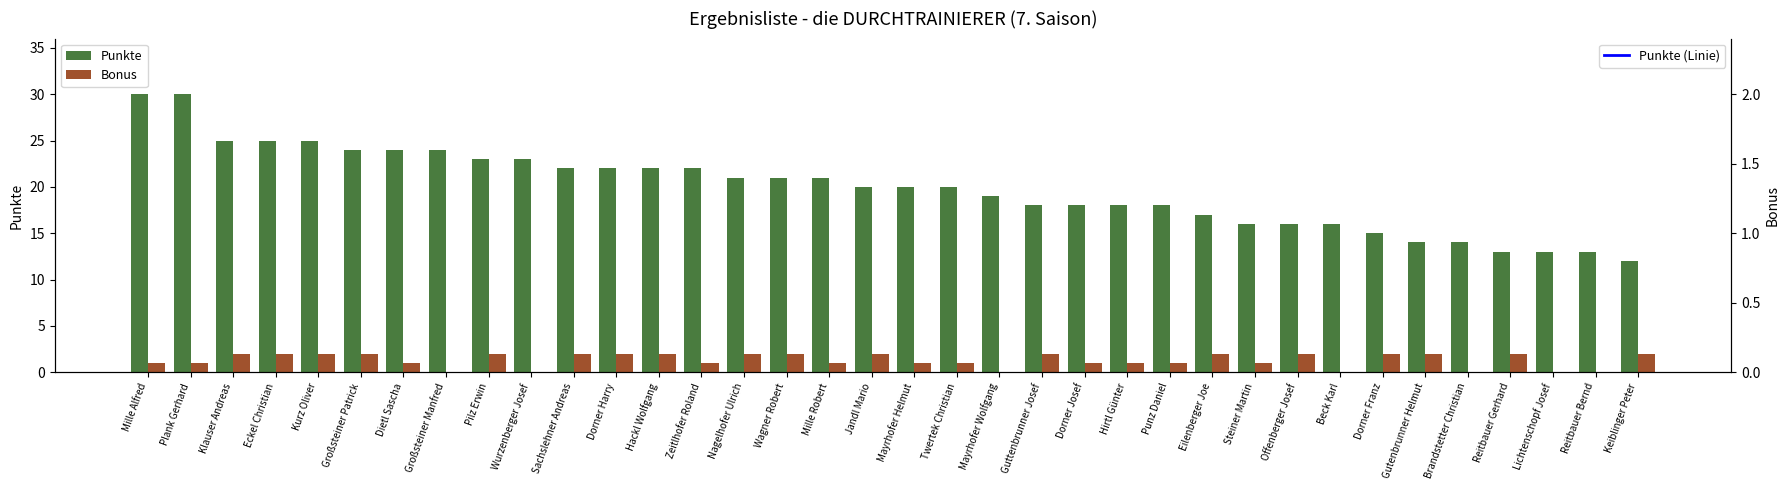

Rank the series by their maximum value, from highest to lowest.

Punkte, Punkte (Linie), Bonus